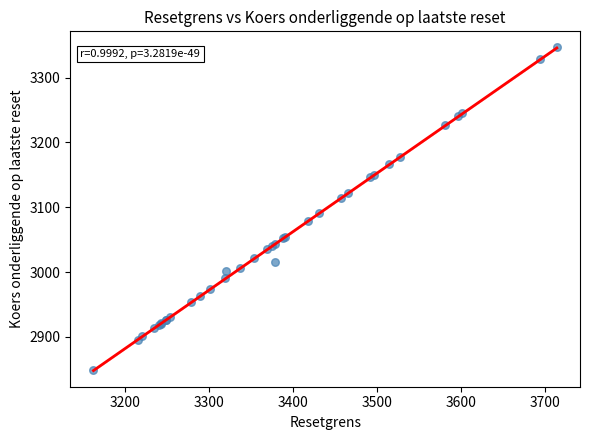

What Y value in the scatter plot is closest to 3097?

3090.9